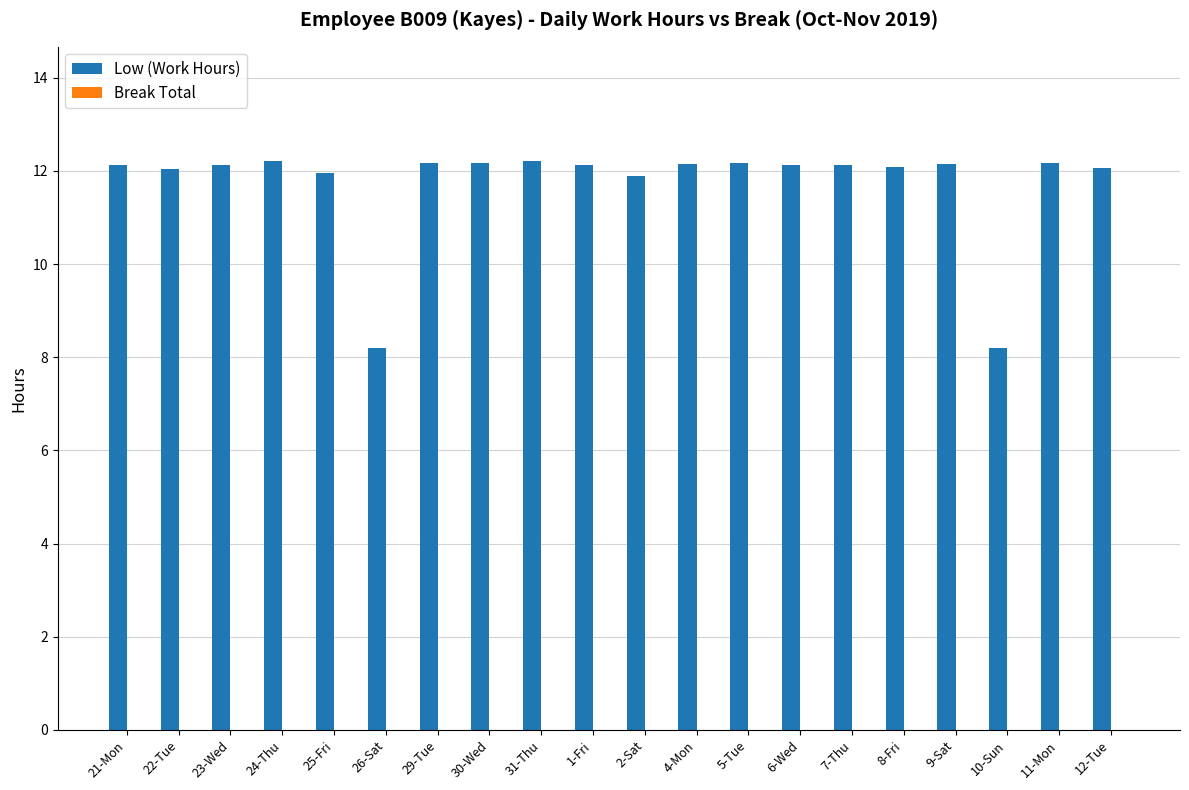

What is the label of the 15th bar from the left?

7-Thu